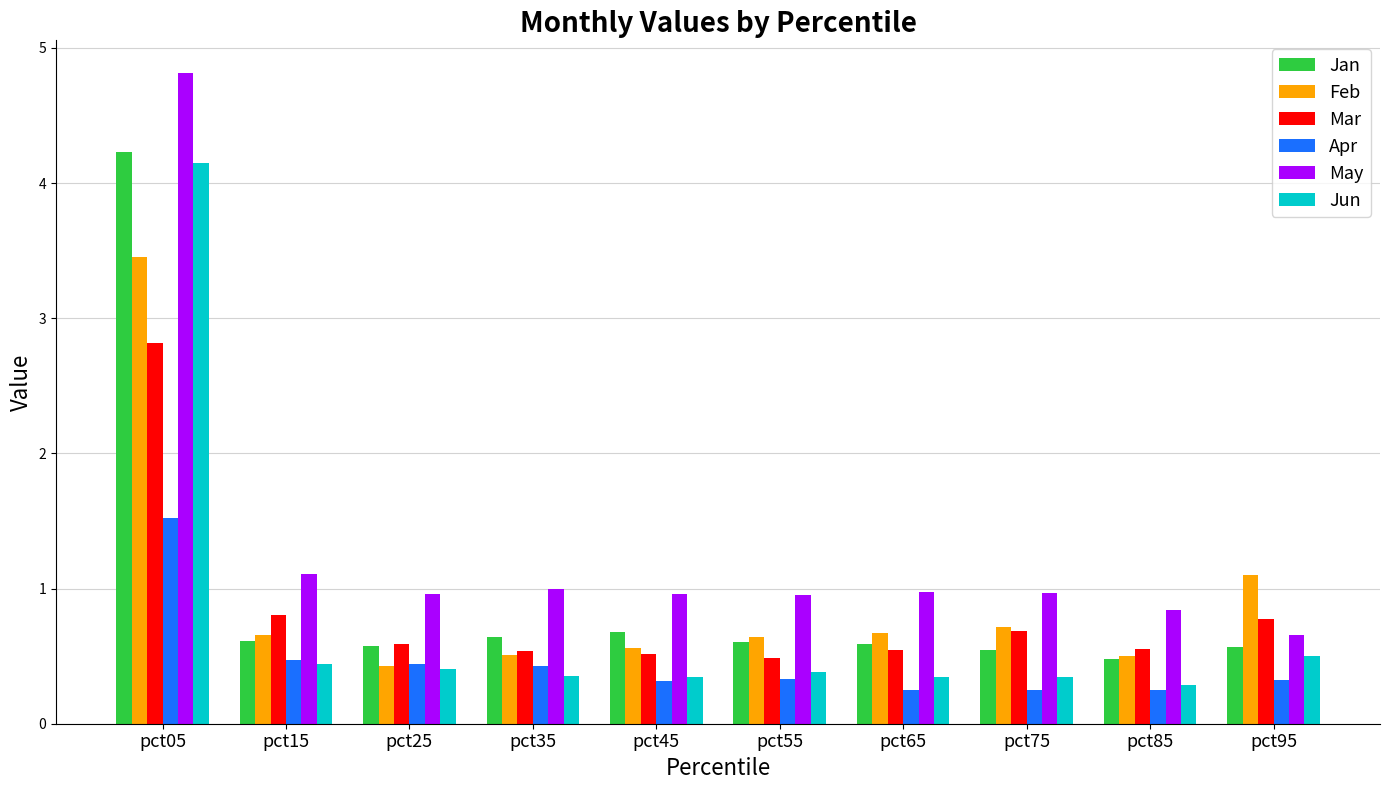

Is it true that Jan equals 6.2 at pct05?

False